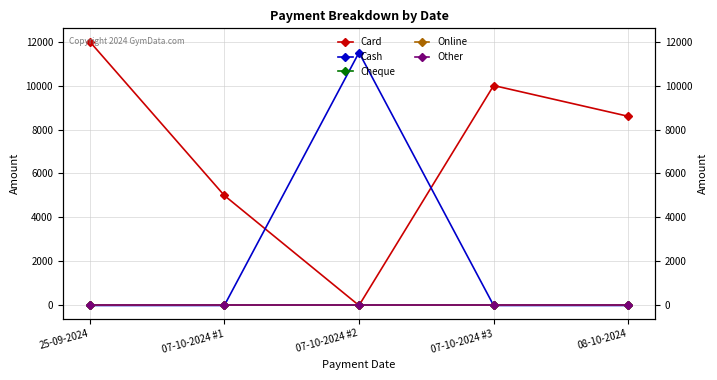

What position from the right is 08-10-2024?

1